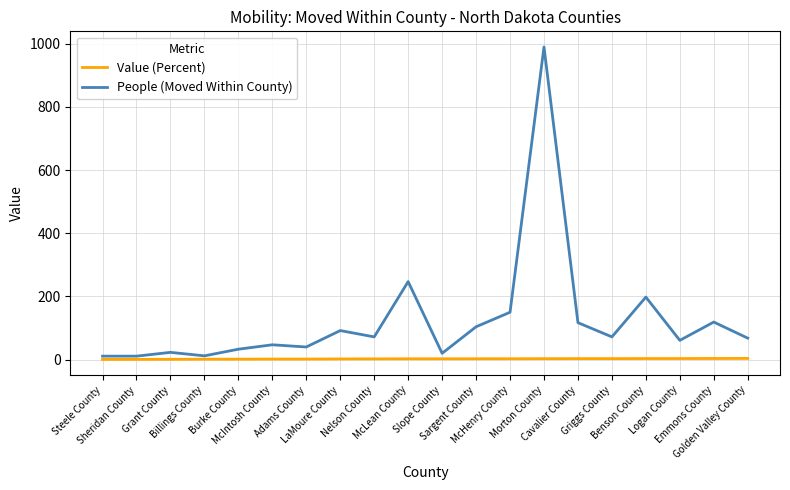

True or false: Value (Percent) and People (Moved Within County) cross at least once.

False